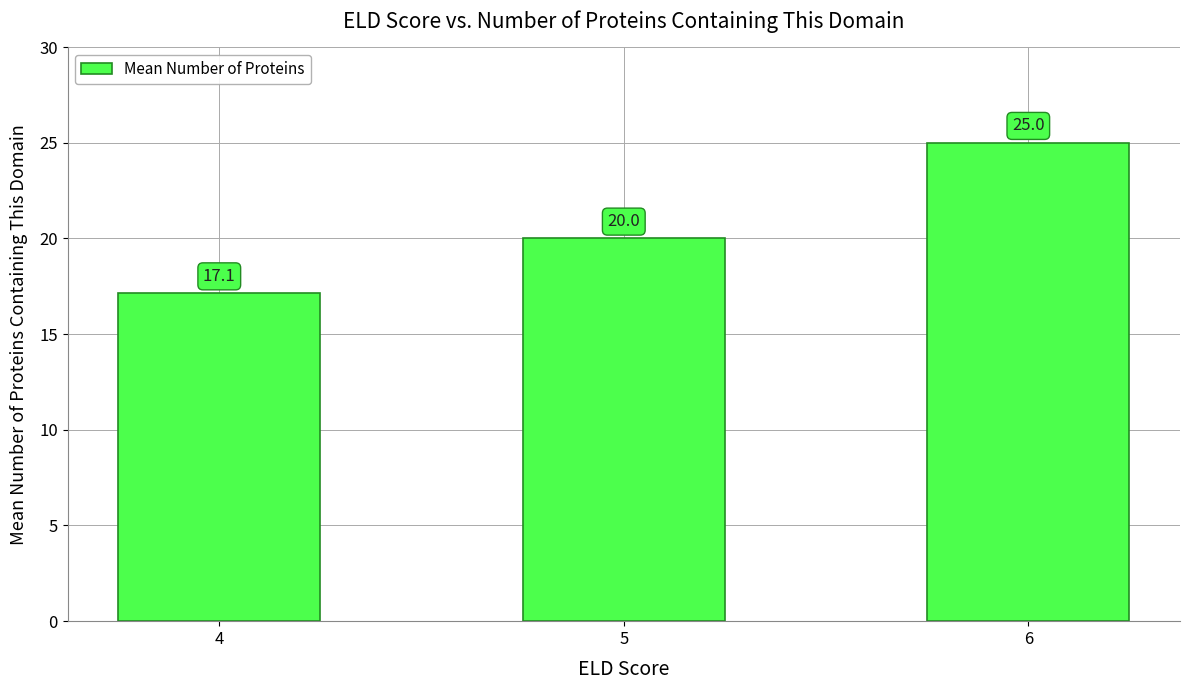

What value does the data have at 6?

25.0